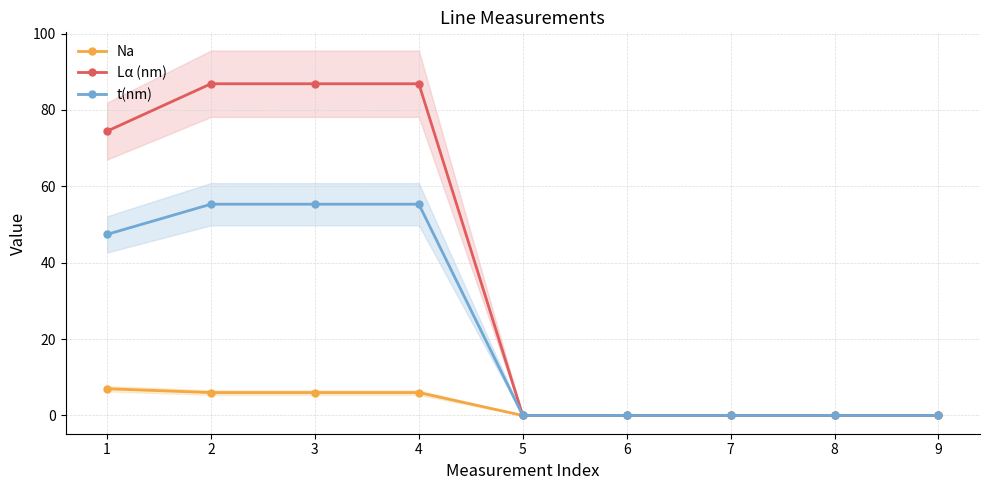

What is the sum of all t(nm) values?

213.4